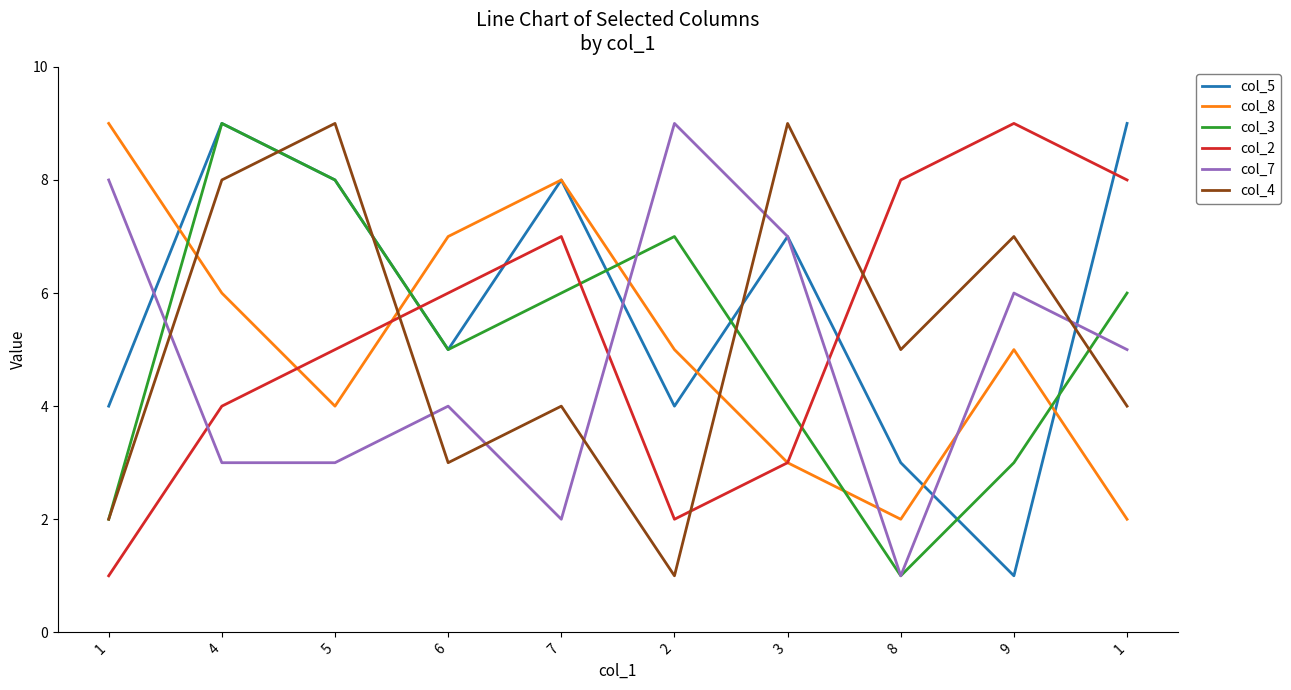

What is the difference between the col_5 values at 6 and 1?

1